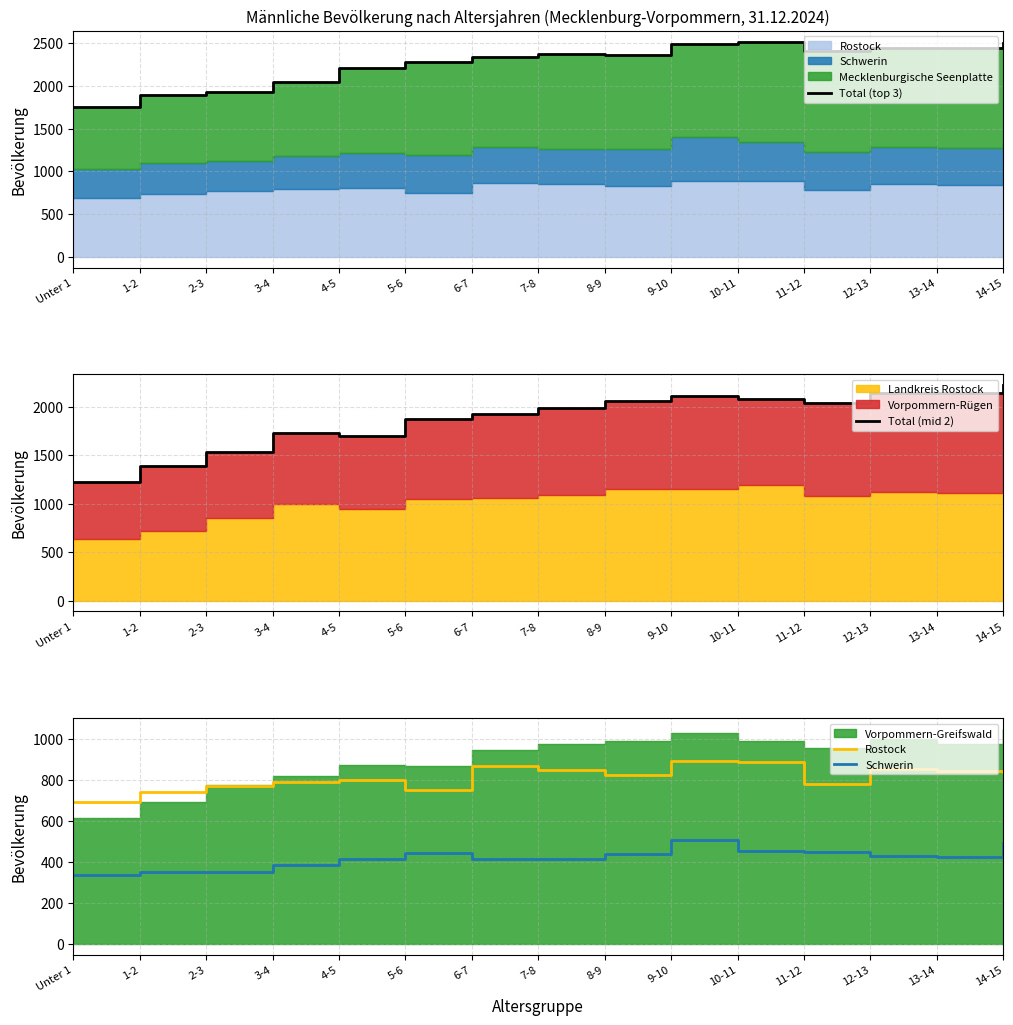

Is the value of Total (mid 2) at 11-12 greater than the value of Total (top 3) at 2-3?

Yes